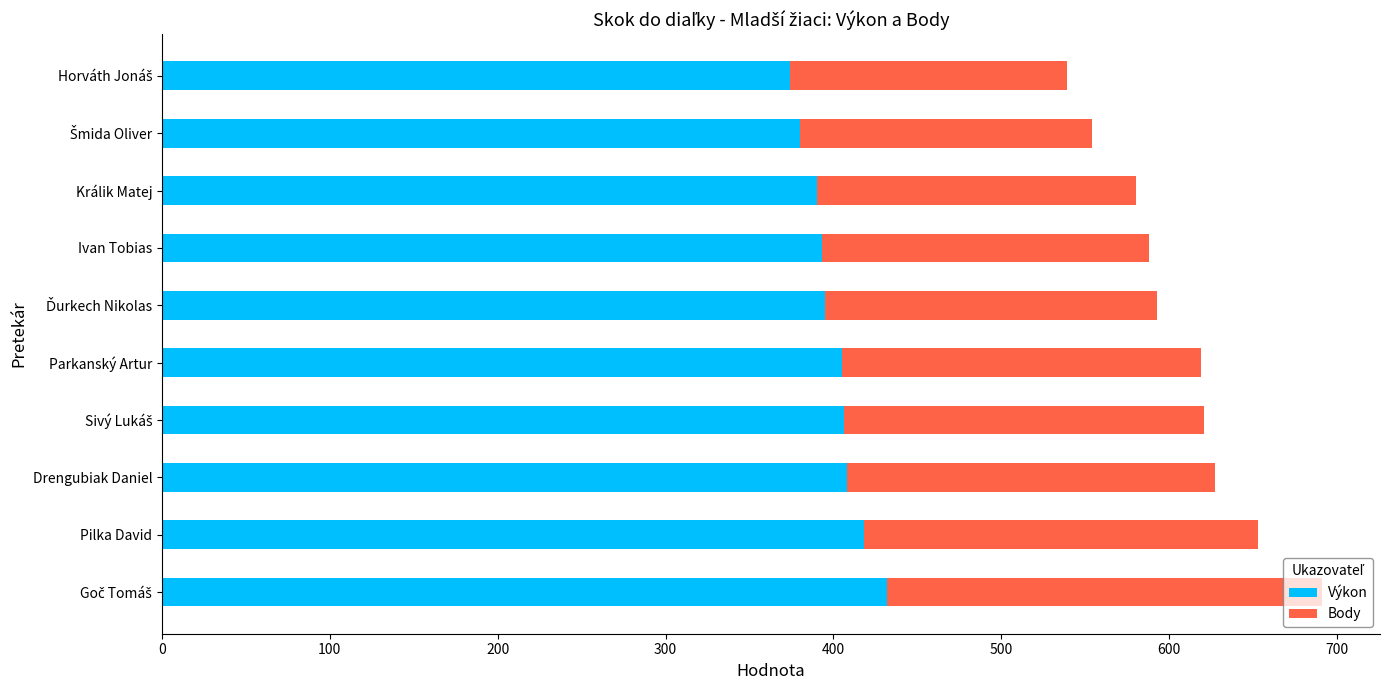

What is the highest value of the Výkon series?

432